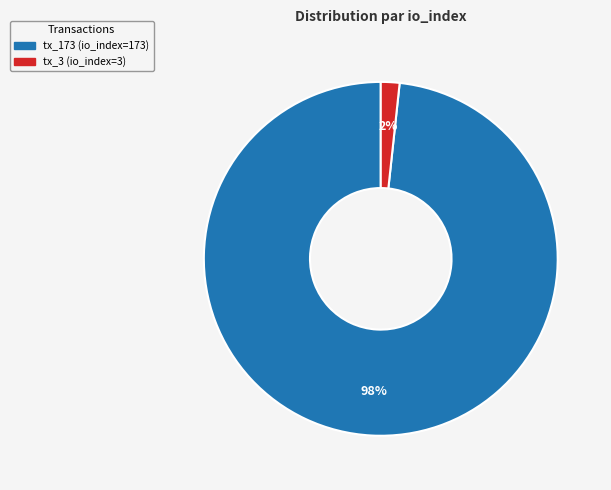

The tx_3 slice represents 8% of the pie. True or false?

False